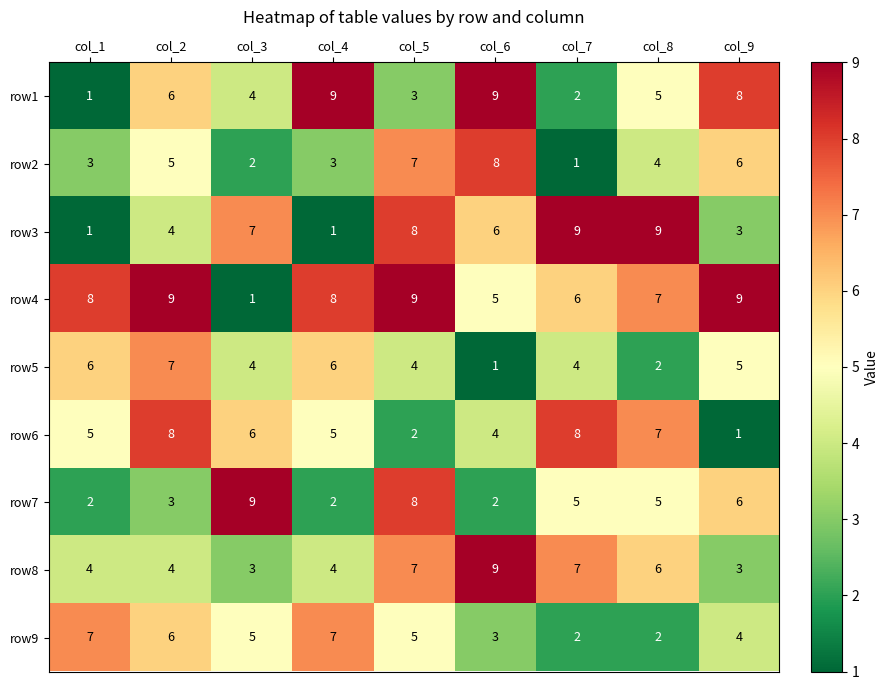

The row4 series shows 5 at col_6. True or false?

True